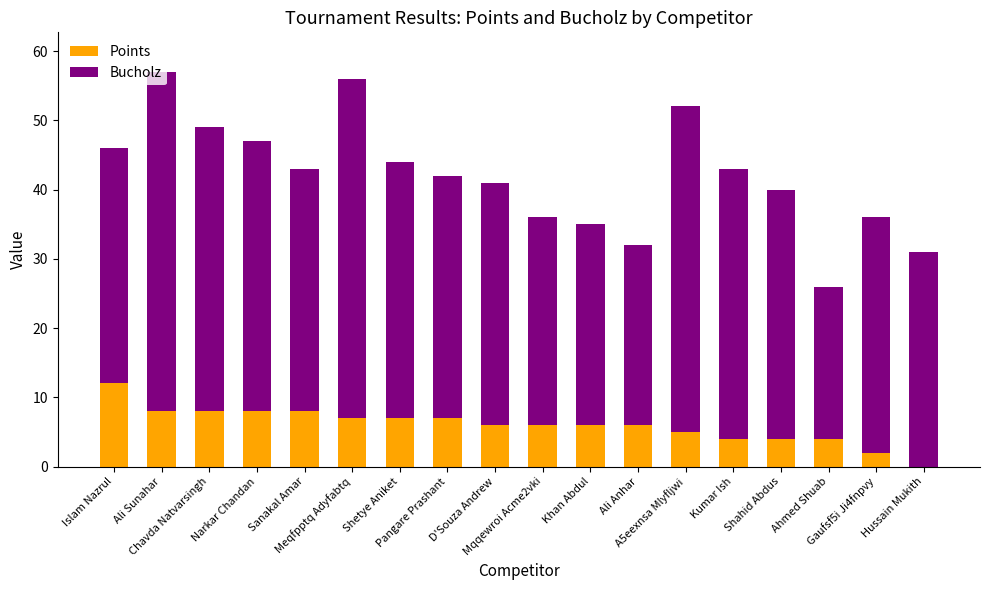

What is the maximum value for Points?

12